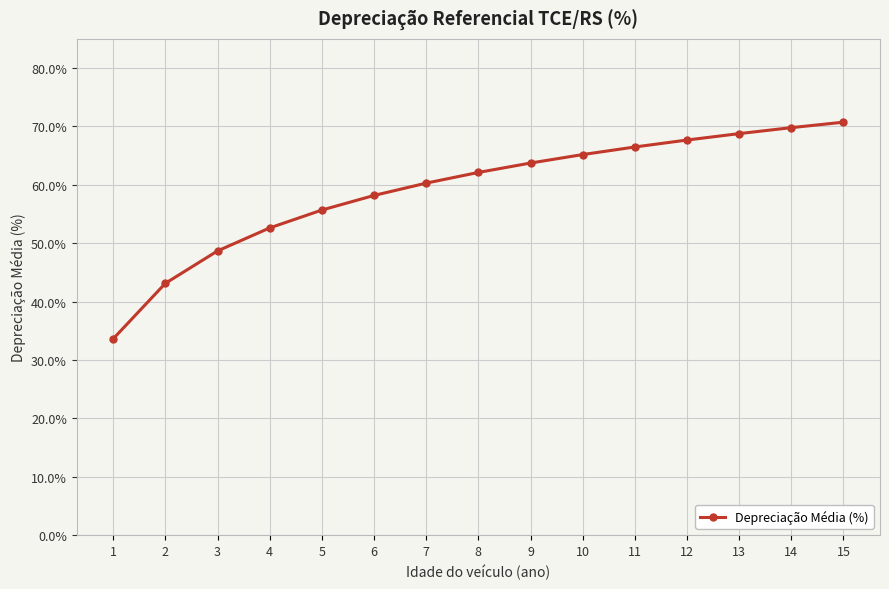

Which has a higher value, 14 or 12?

14